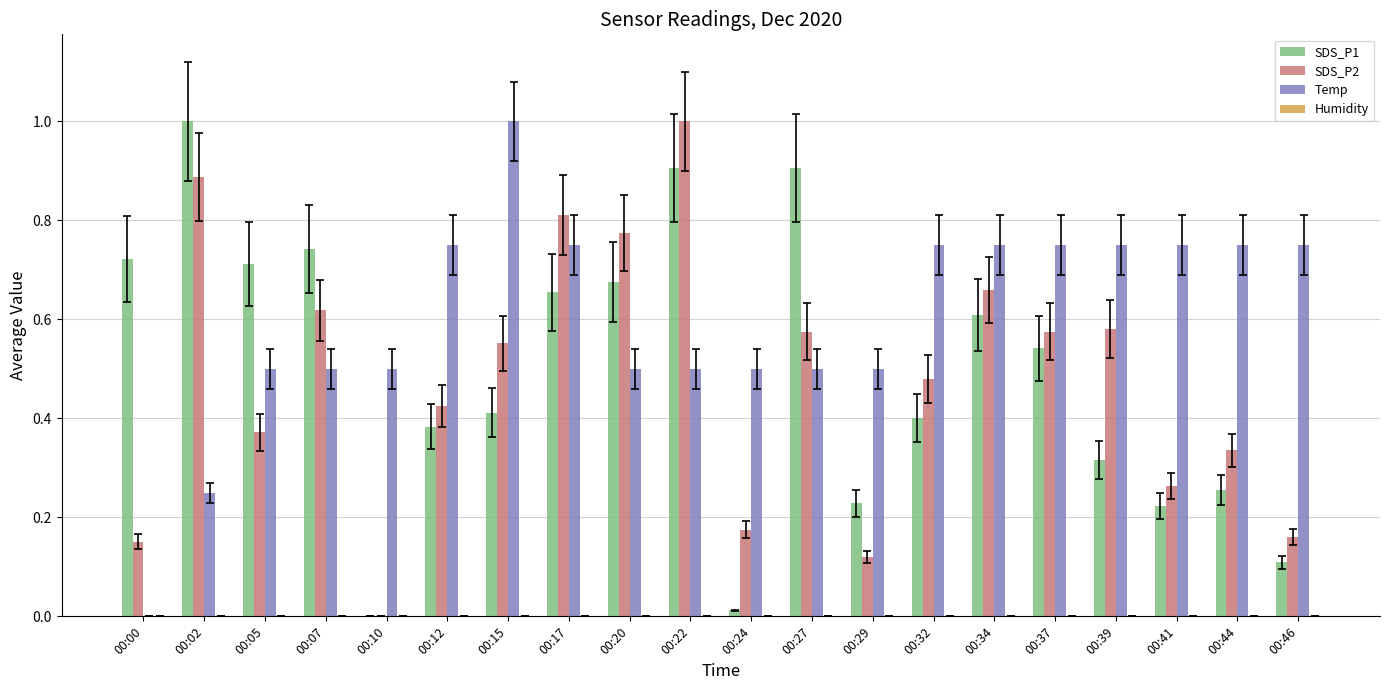

How many categories are shown in the chart?

20